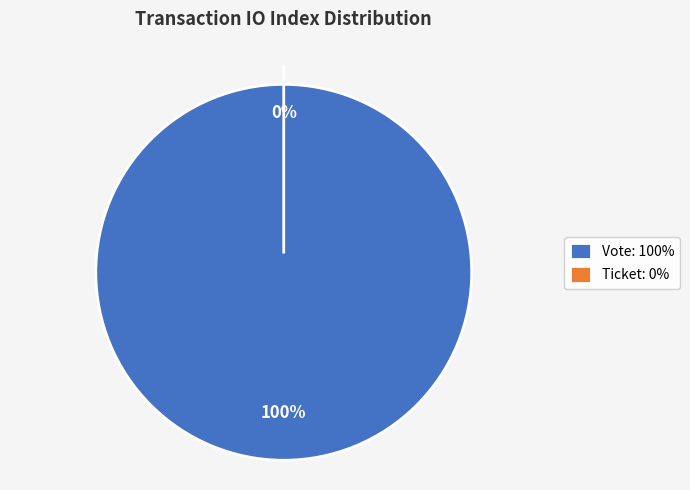

How many segments does this pie chart have?

2